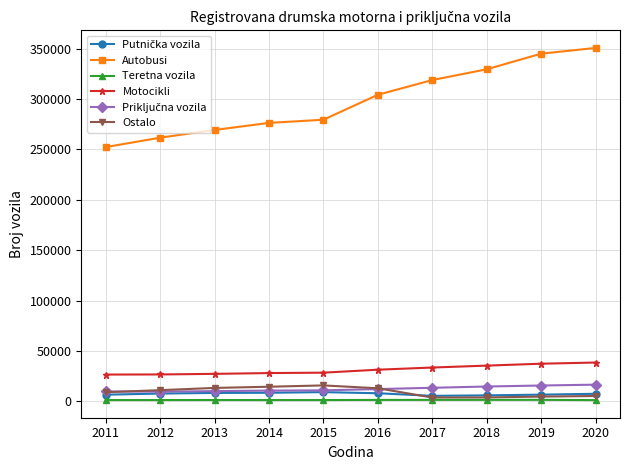

Which series has the largest total across all categories?

Autobusi